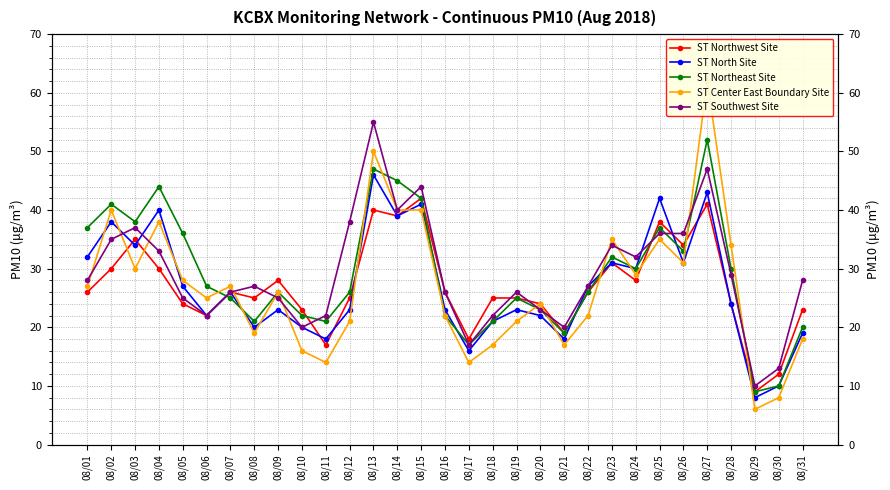

True or false: ST Center East Boundary Site and ST Northeast Site intersect in this chart.

True